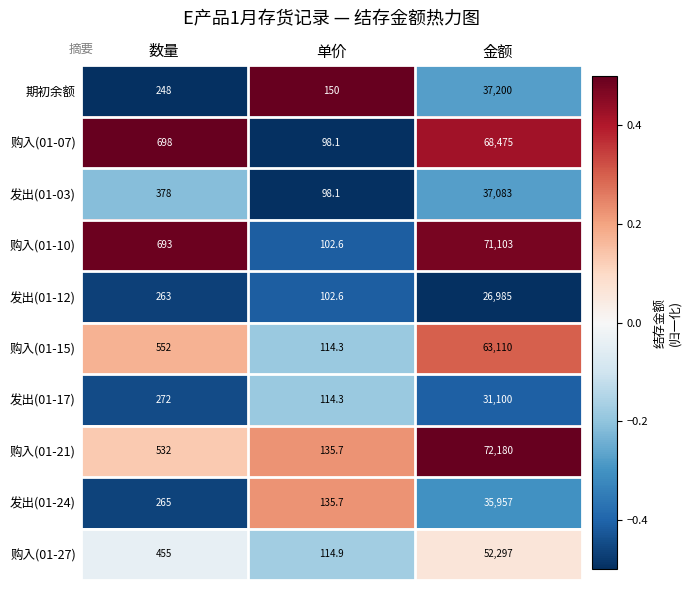

True or false: 购入(01-15) has a value of 552.0 at 数量.

True